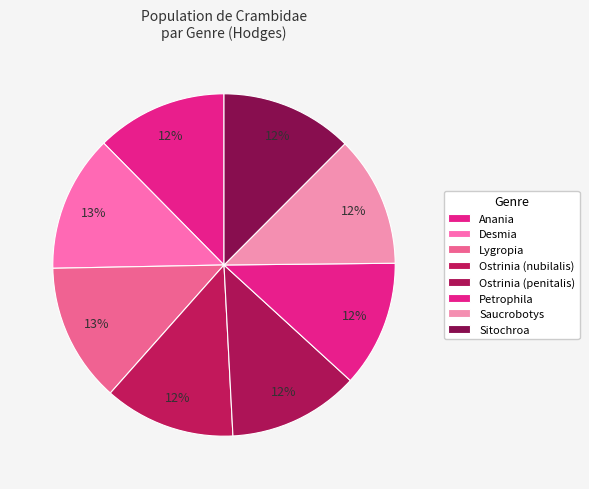

Is it true that Saucrobotys is 24% of the pie?

False